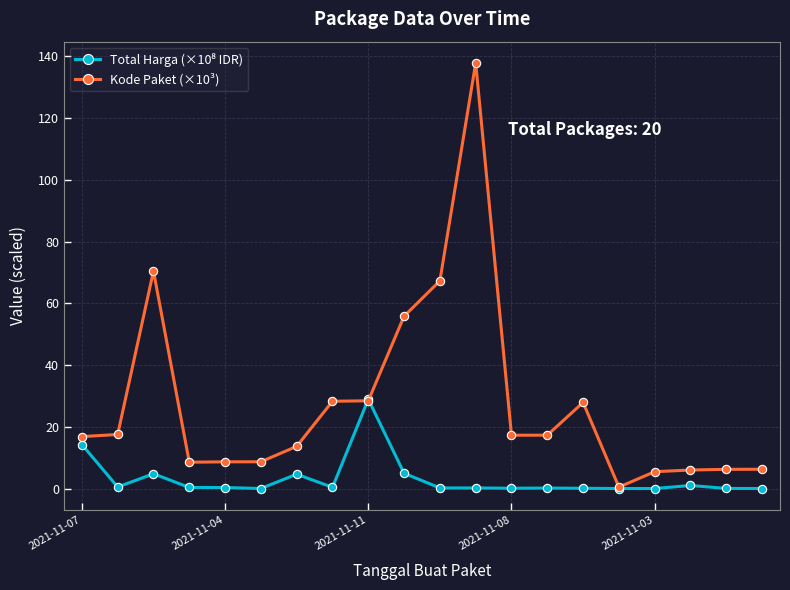

How many lines are shown in the chart?

2